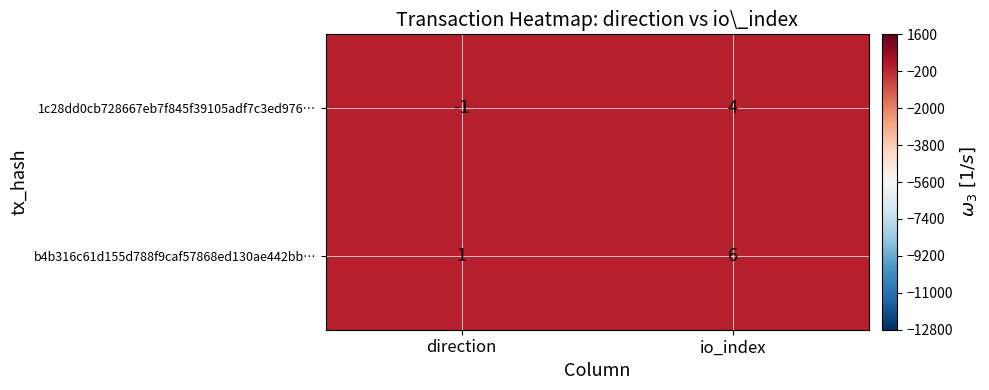

At which label is 1c28dd0cb728667eb7f845f39105adf7c3ed976… closest to 1?

direction